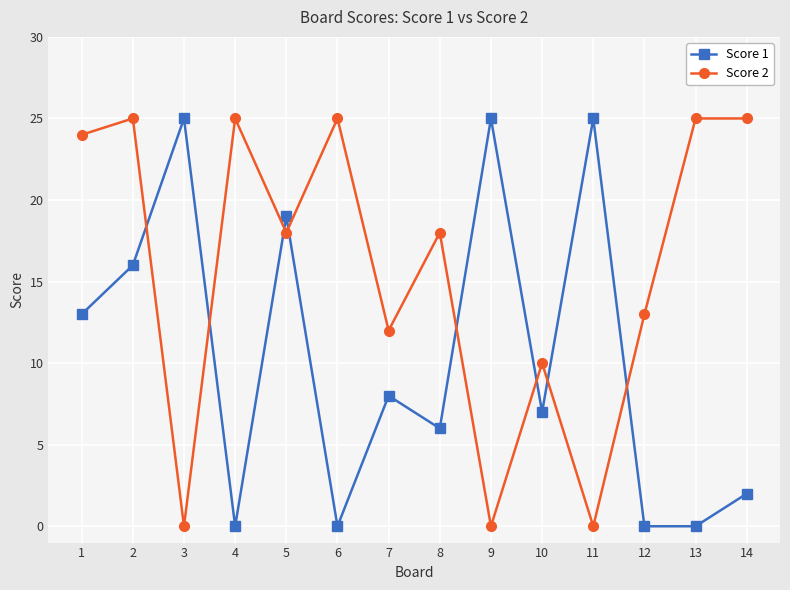

At which label is Score 1 closest to 12?

1